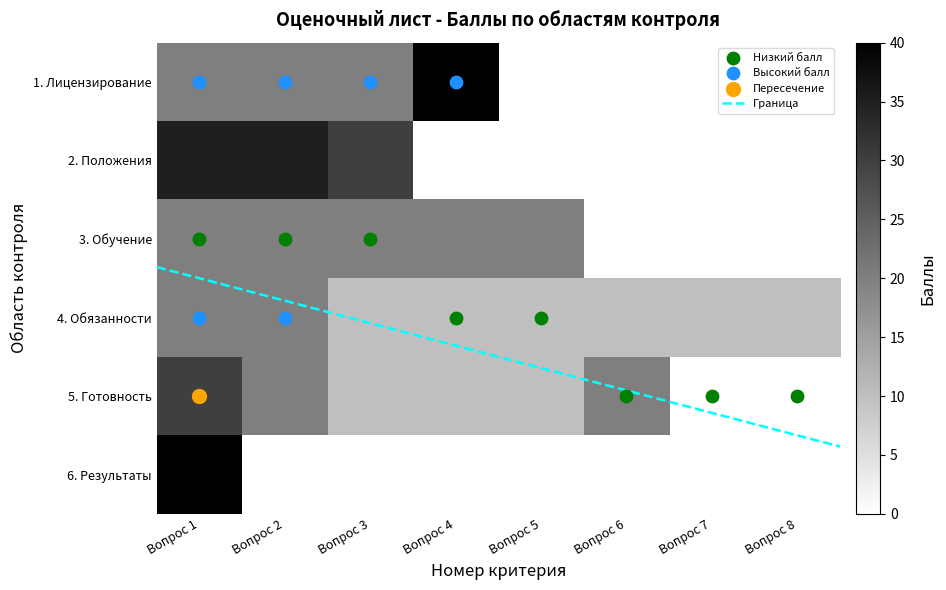

Rank the categories by 3. Обучение и тренинги value from lowest to highest.

Вопрос 6, Вопрос 7, Вопрос 8, Вопрос 1, Вопрос 2, Вопрос 3, Вопрос 4, Вопрос 5